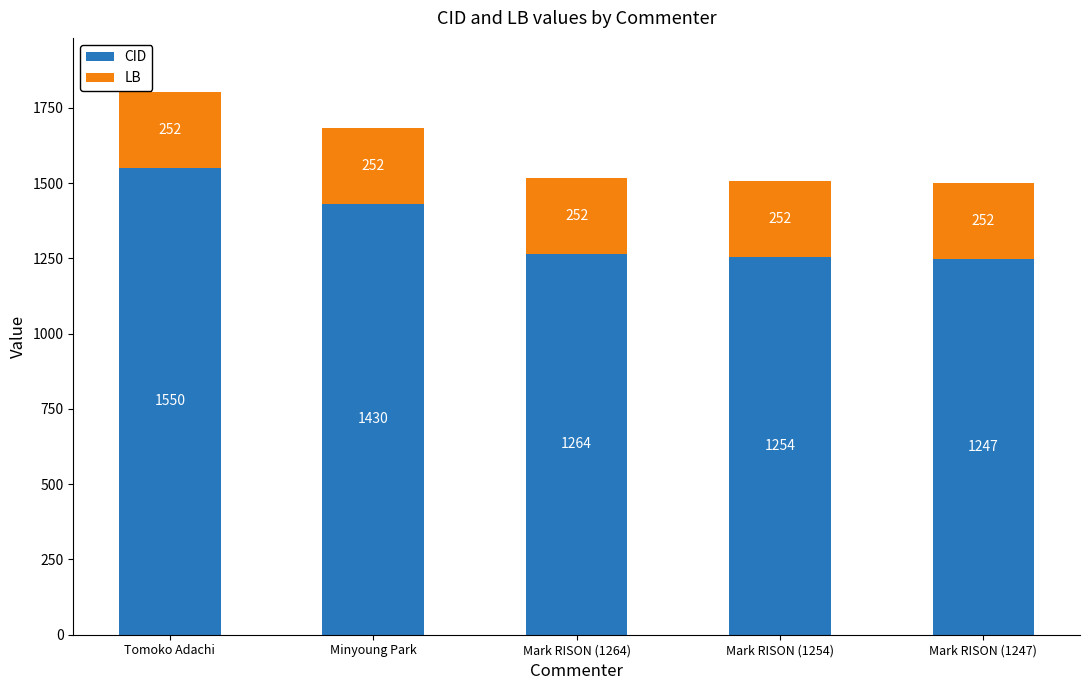

The value of CID at Minyoung Park is 926. True or false?

False